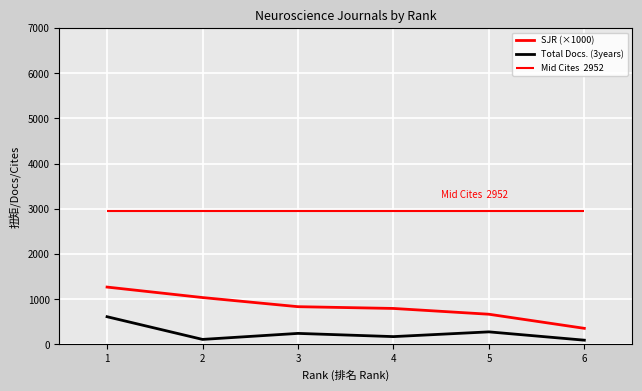

True or false: SJR (×1000) and Total Docs. (3years) cross at least once.

False